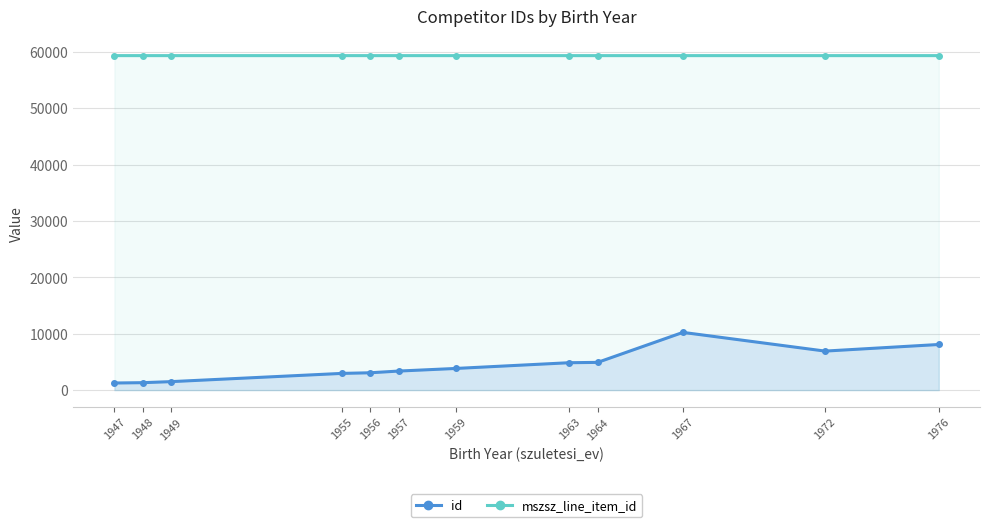

Read the id value at 1955.

2959.0